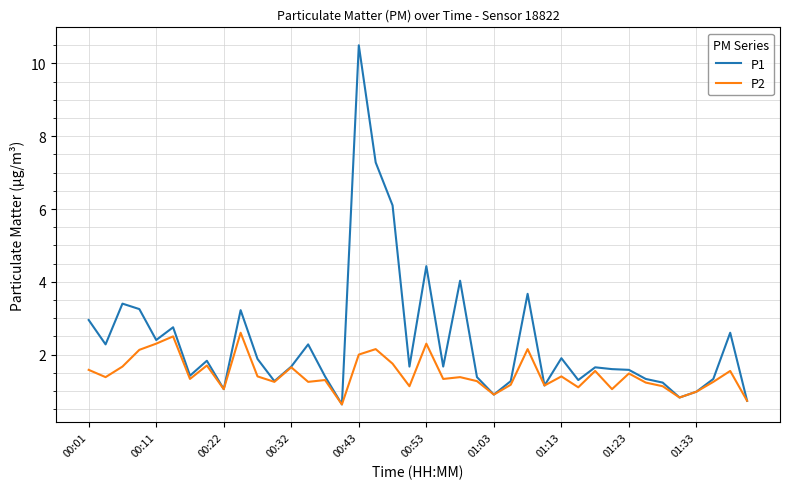

Which series has the widest spread of values?

P1